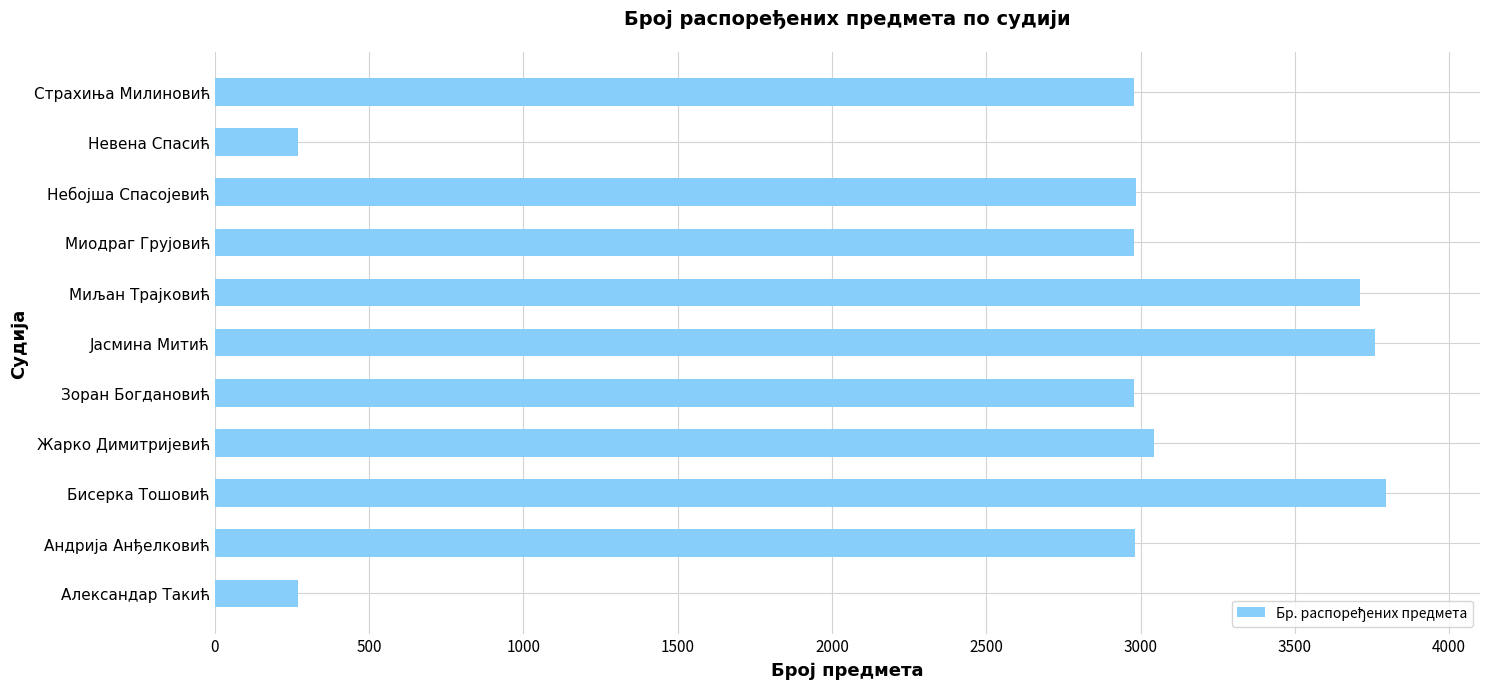

How many categories are shown in the chart?

11